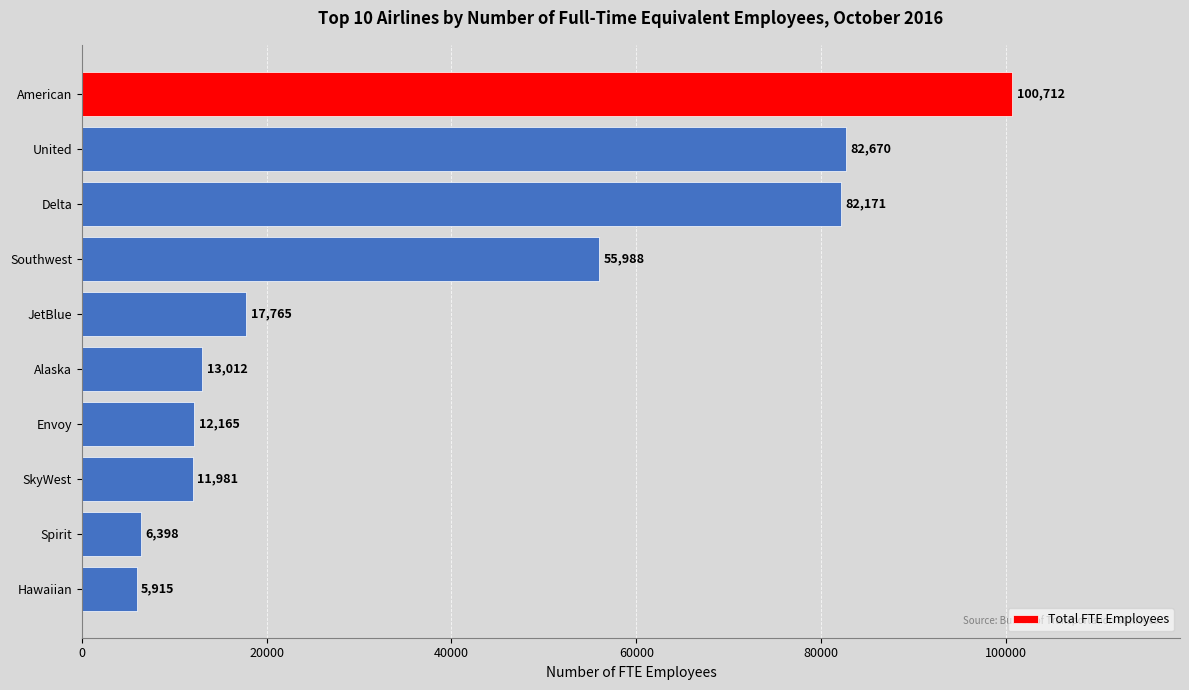

Reading top to bottom, transcribe all the data shown in this chart.

American=100712	United=82670	Delta=82171	Southwest=55988	JetBlue=17765	Alaska=13012	Envoy=12165	SkyWest=11981	Spirit=6398	Hawaiian=5915